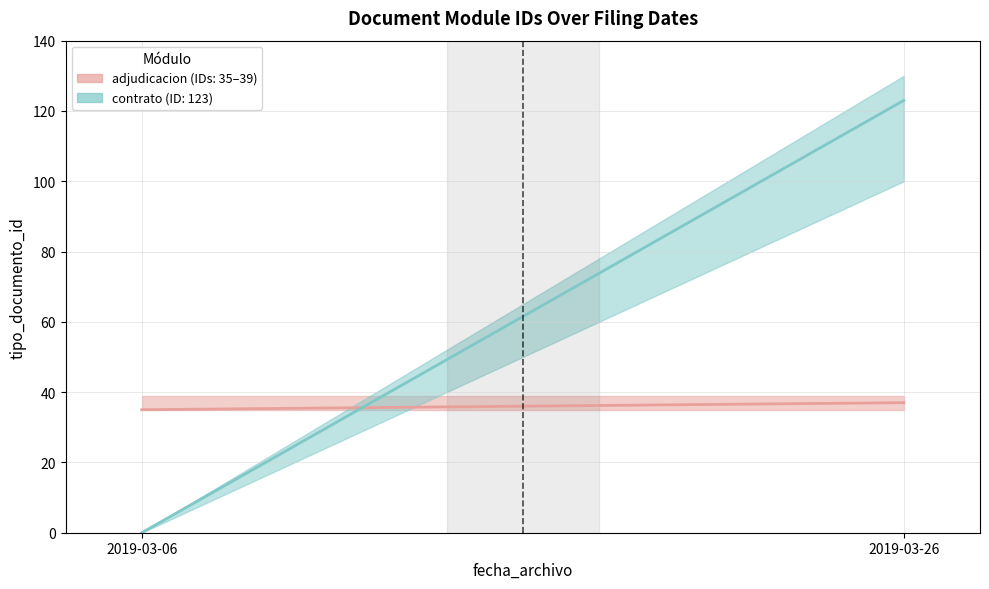

What is the difference between the highest and lowest values at 2019-03-26?

86